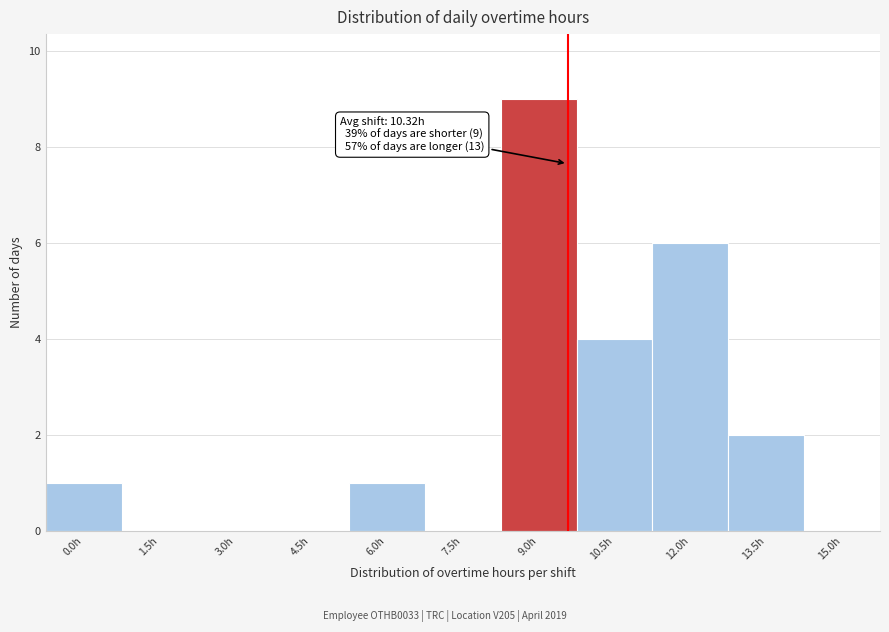

Reading left to right, what are all the values shown in this chart?

0.0h=1	1.5h=0	3.0h=0	4.5h=0	6.0h=1	7.5h=0	9.0h=9	10.5h=4	12.0h=6	13.5h=2	15.0h=0